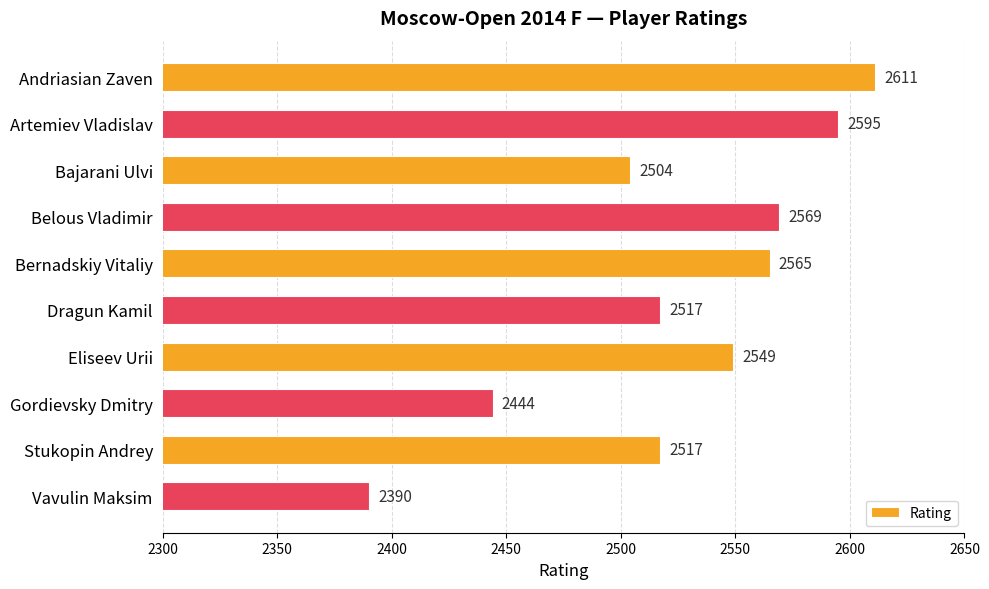

Count the number of data series in this chart.

1